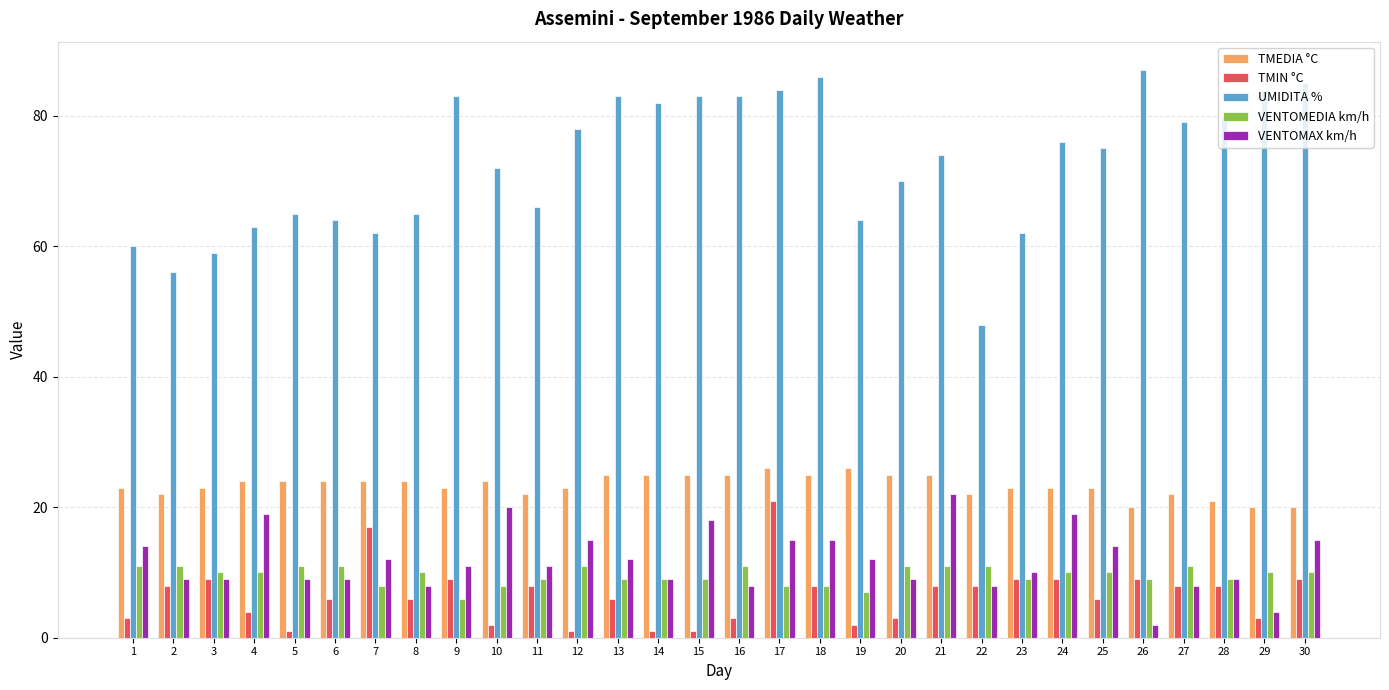

What is the lowest value of the VENTOMAX km/h series?

2